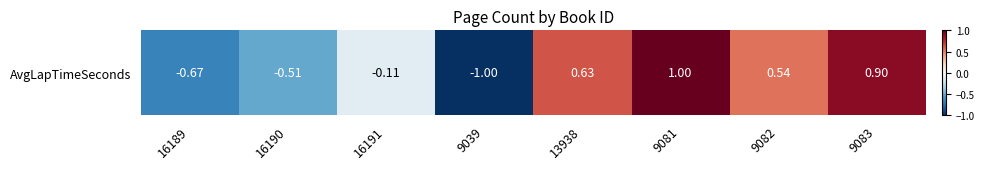

What is the difference between the values at 13938 and 9081?

0.4